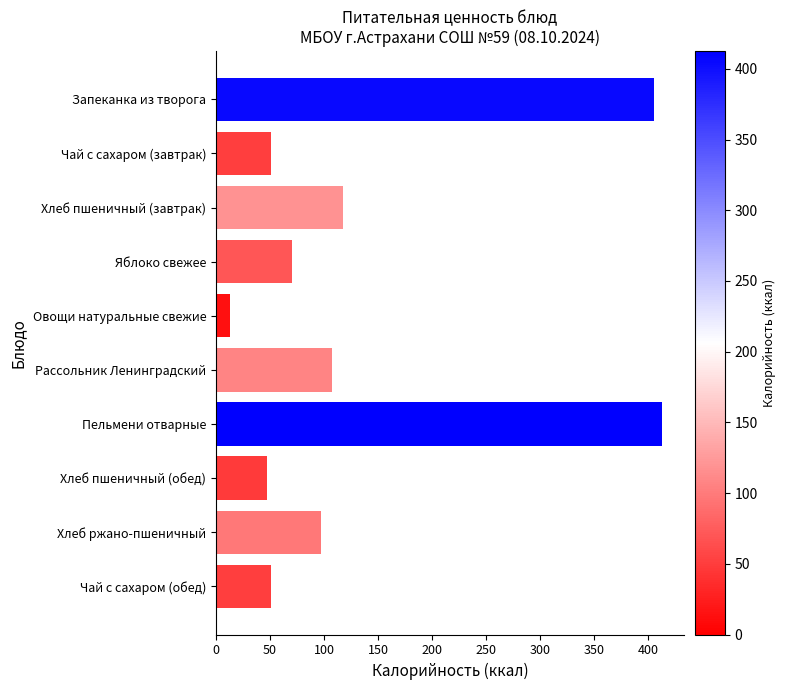

What is the difference between the second highest and second lowest values?

357.8